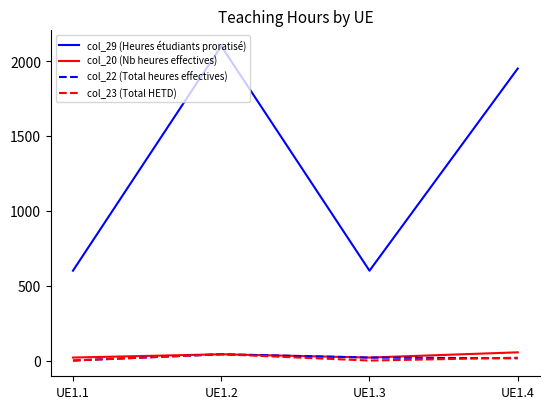

How many col_20 (Nb heures effectives) values are between 20 and 55?

4